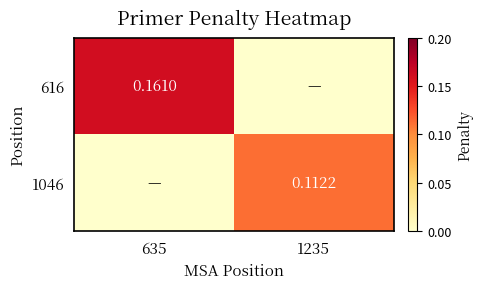

What is the difference between the maximum and minimum values in the 616 series?

0.2